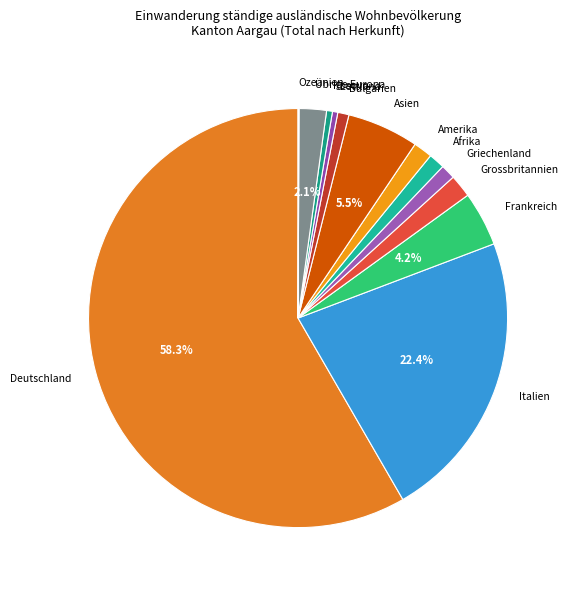

Combined, do Amerika and Griechenland account for over 50%?

No